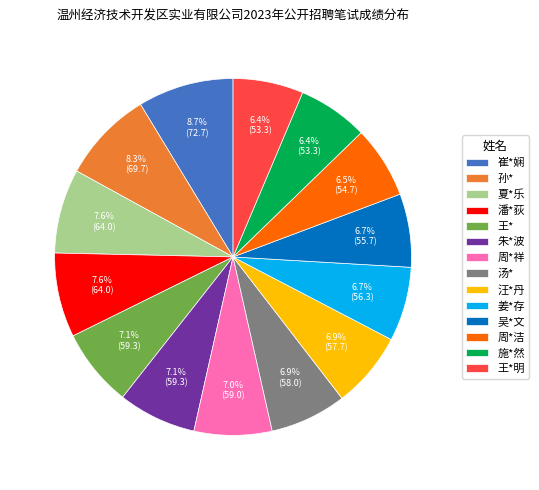

Do 潘*荻 and 施*然 together represent more than half of the pie?

No